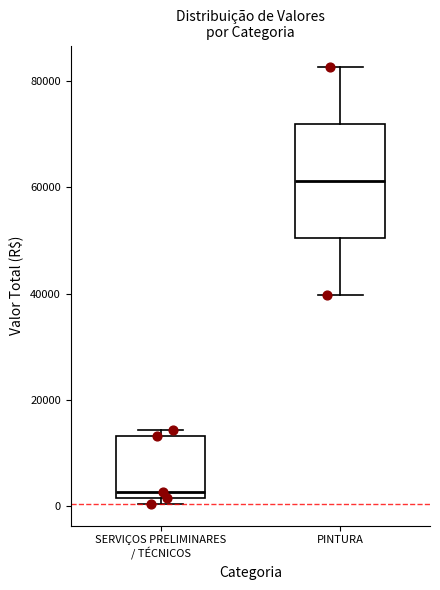

Reading left to right, read every box against the y-axis: the position of its median line, the range the box covers, and the ends of its whiskers. The values are not printed on the chart, so give them approximately, as read against the axis.

SERVIÇOS PRELIMINARES / TÉCNICOS: median 2000 (just above the box's lower edge), box 2000 to 14000, whiskers 0 to 14000 (just above the box's upper edge)
PINTURA: median 62000, box 50000 to 72000, whiskers 40000 to 82000